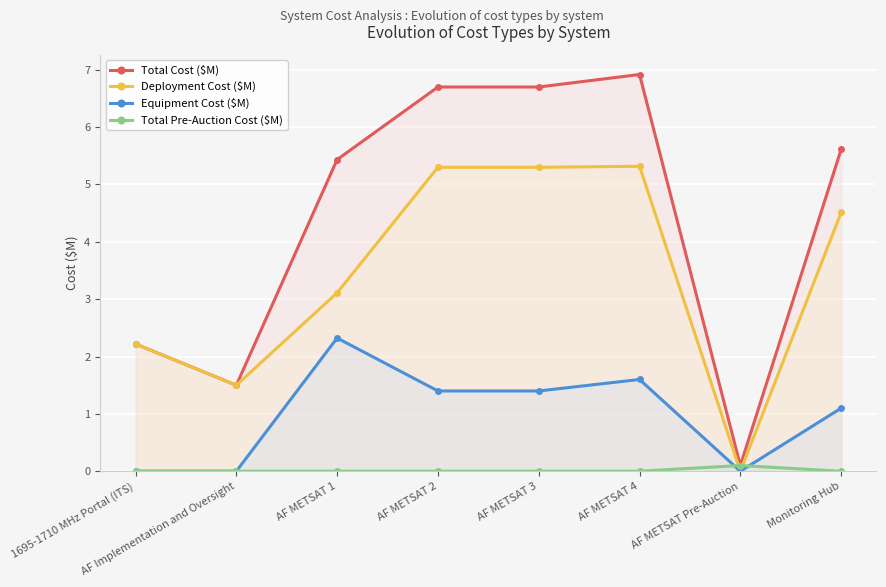

At which category does Total Pre-Auction Cost ($M) reach its first local peak?

AF METSAT Pre-Auction